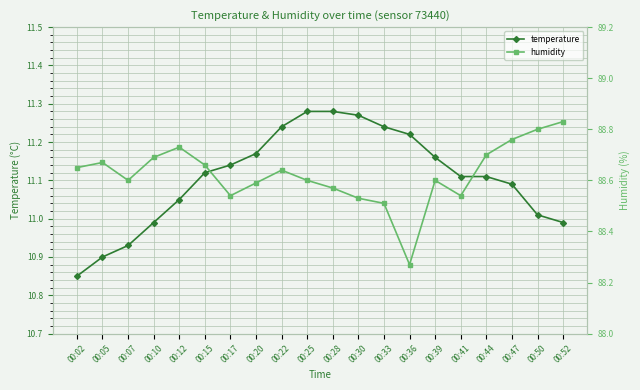

What is the smallest value displayed?

10.8